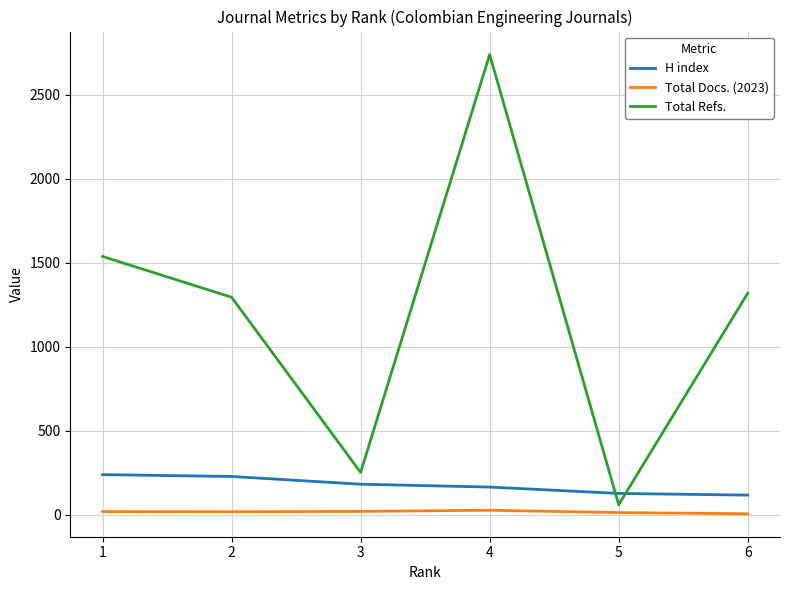

Is the value of Total Refs. at 5 greater than the value of H index at 1?

No